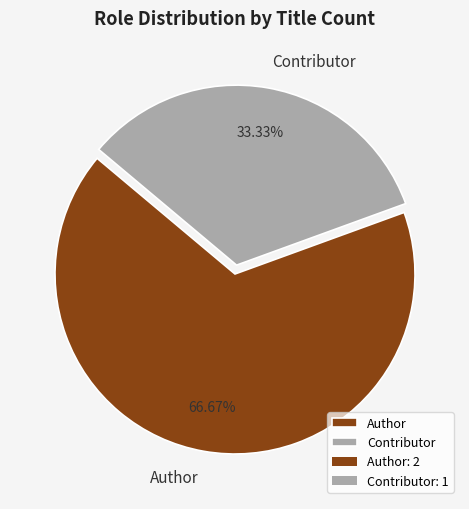

What percentage is NOT represented by Contributor?

66.7%